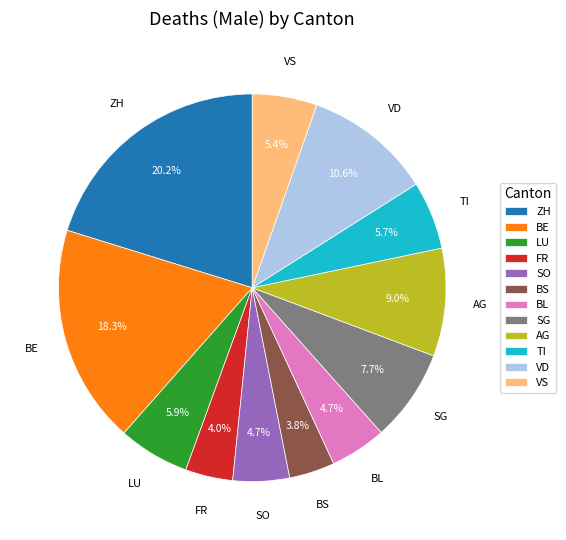

How many slices are in this pie chart?

12